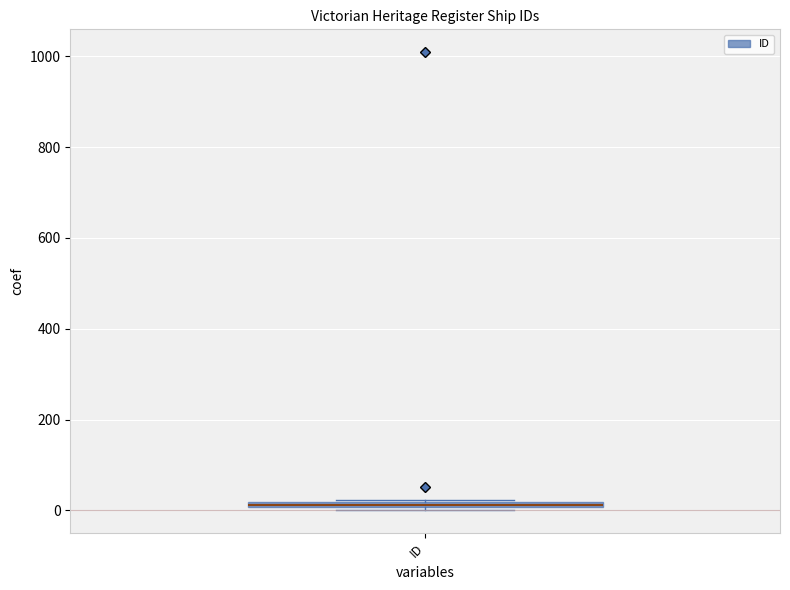

Where is the lower edge of the box for ID on the y-axis? The values are not printed on the chart, so give them approximately, as read against the axis.

0